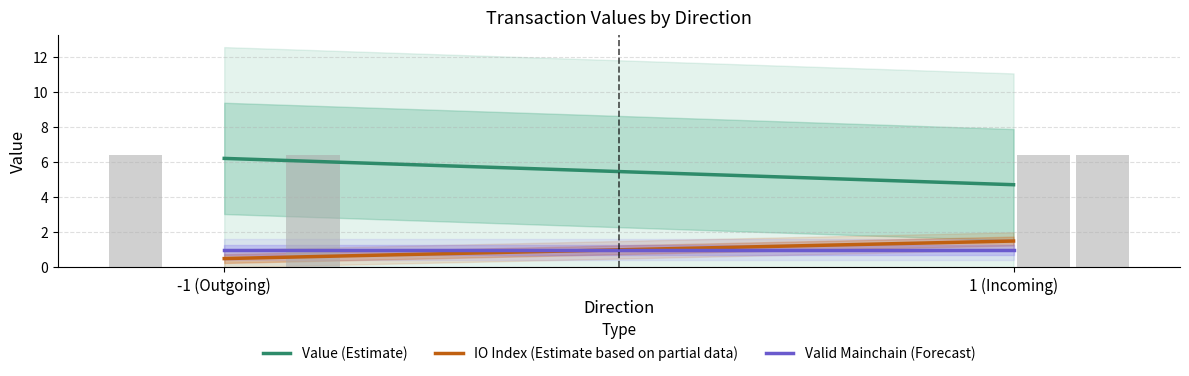

What is the spread (max minus min) of values at -1?

5.4